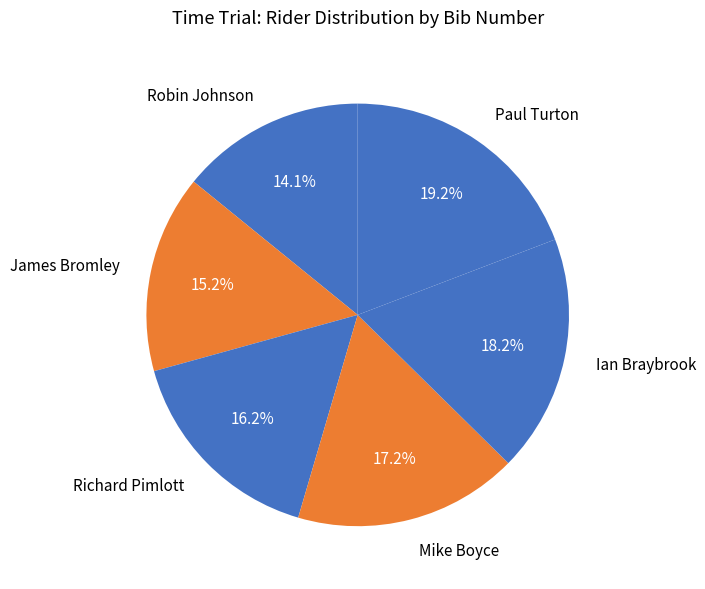

How much of the chart is everything except James Bromley?

84.8%